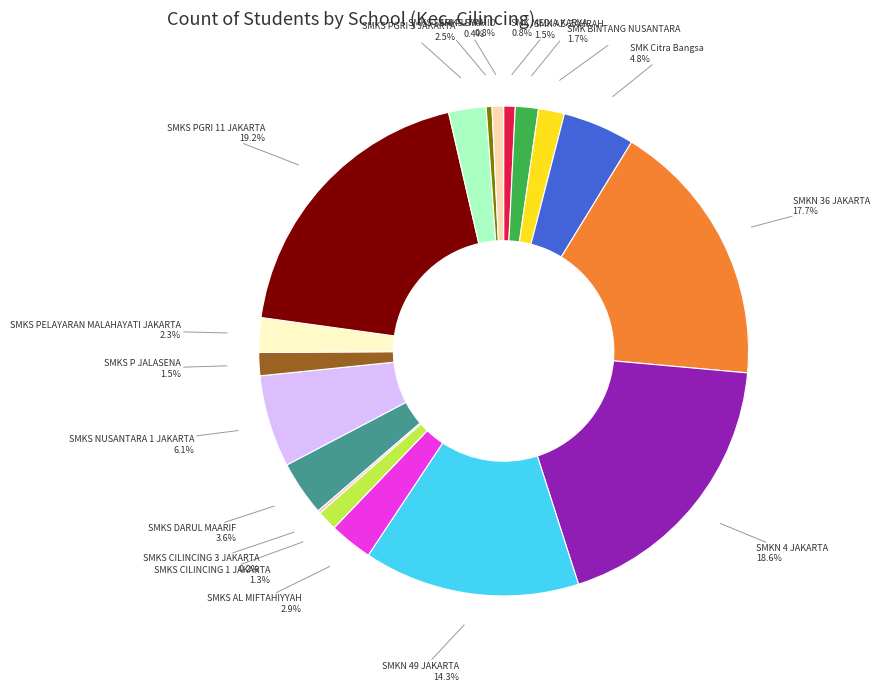

Is there any slice that represents more than half of the pie?

No